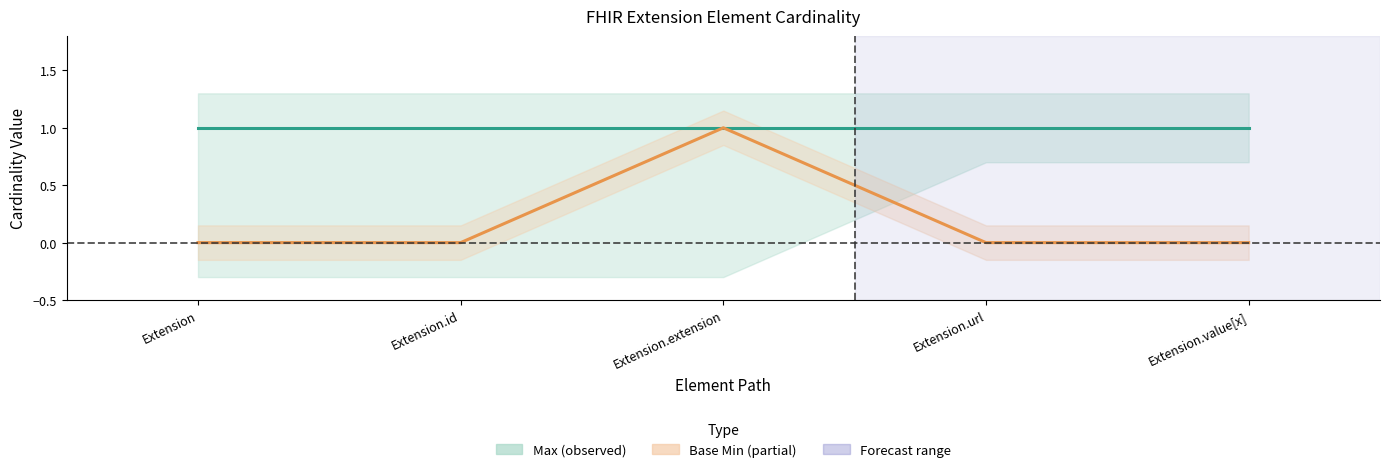

How many data points does each series have?

5